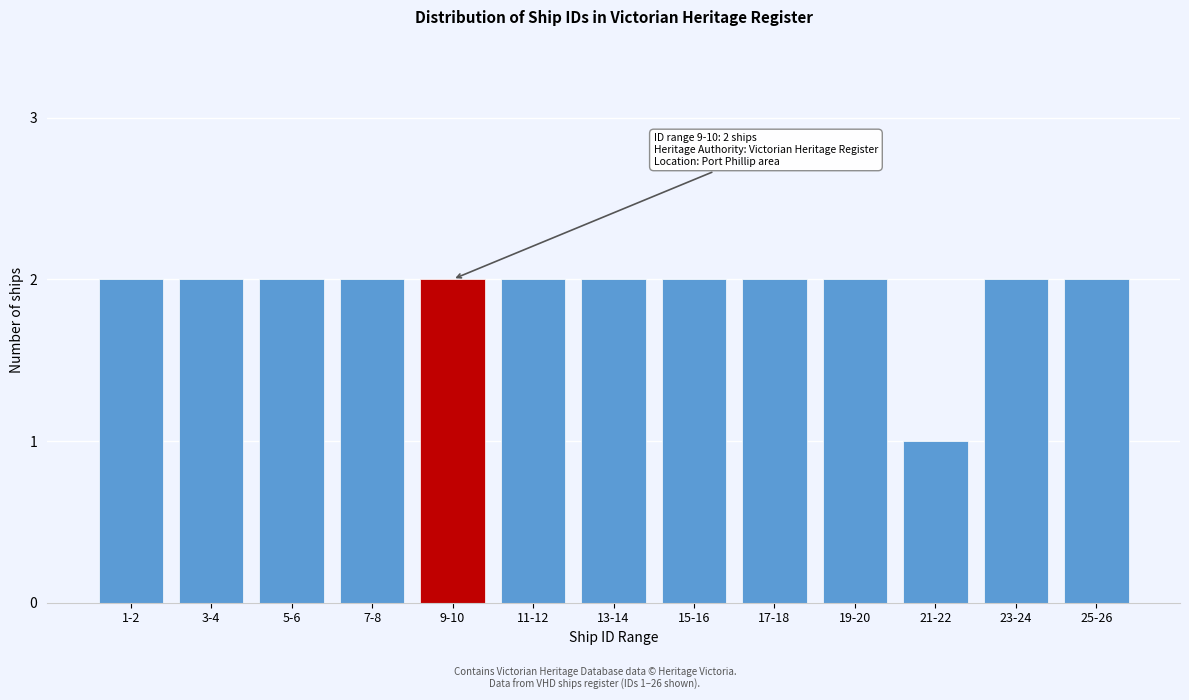

Reading left to right, list all the values displayed in this chart.

1-2=2	3-4=2	5-6=2	7-8=2	9-10=2	11-12=2	13-14=2	15-16=2	17-18=2	19-20=2	21-22=1	23-24=2	25-26=2